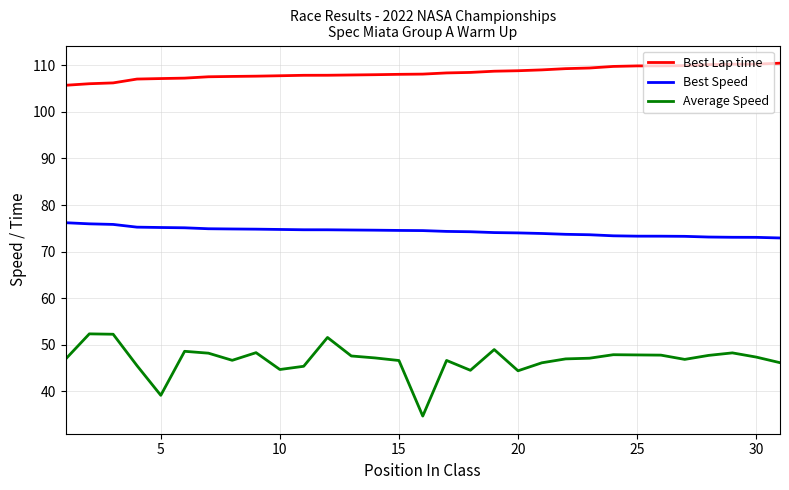

Count the number of data series in this chart.

3